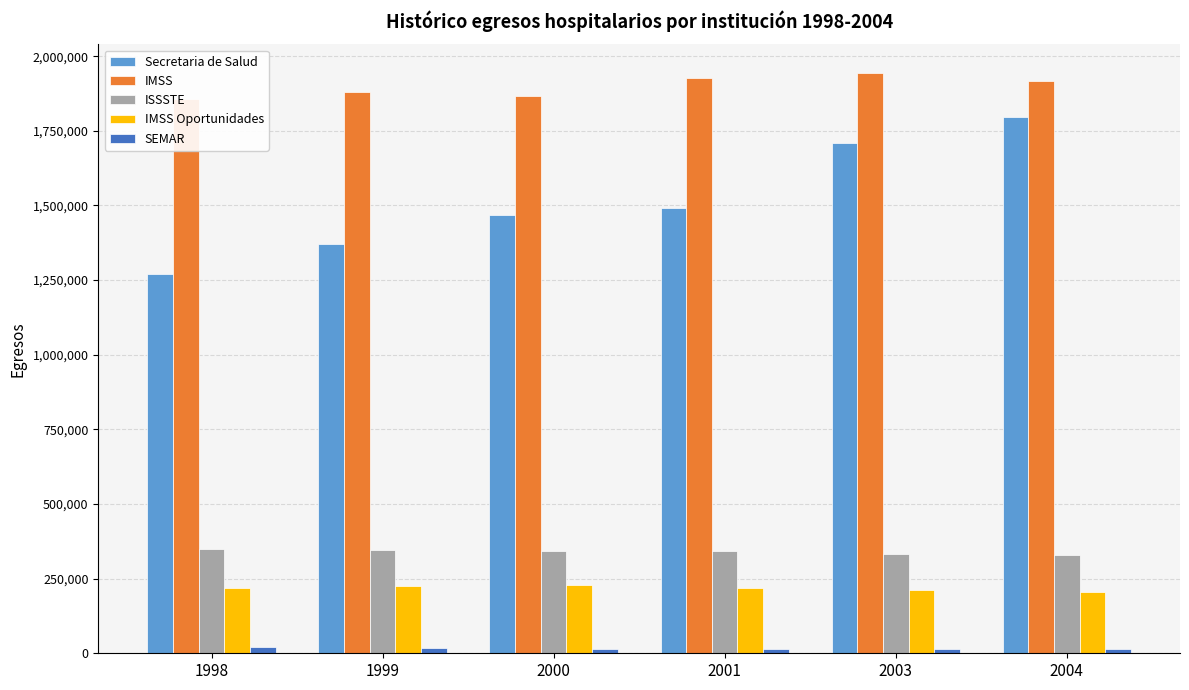

Reading left to right, what are all the values shown in this chart?

Secretaria de Salud: 1270305	1372161	1469332	1490778	1707909	1795795
IMSS: 1855714	1881626	1867950	1926511	1942509	1916128
ISSSTE: 349599	345191	341279	342016	331284	328775
IMSS Oportunidades: 220082	226780	228675	219801	212486	206492
SEMAR: 19524	17002	15014	14177	15217	13770